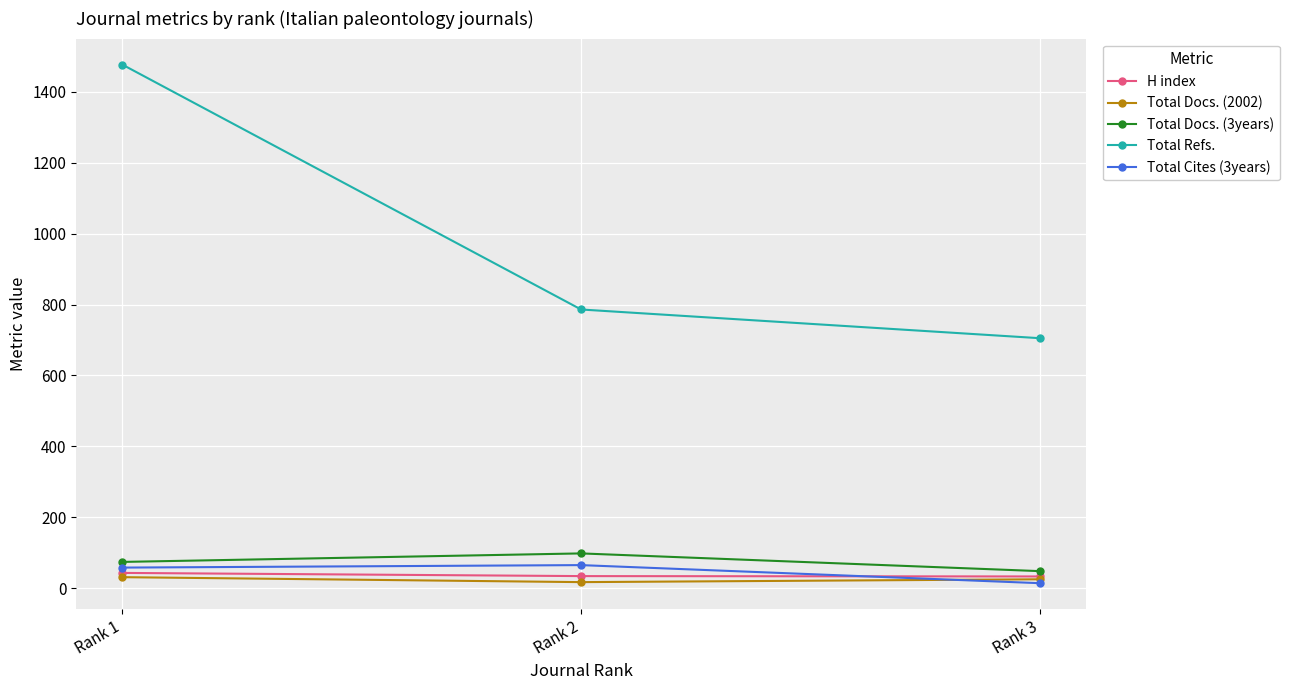

What is the value of the Total Docs. (2002) point at the 2nd from the left?

17